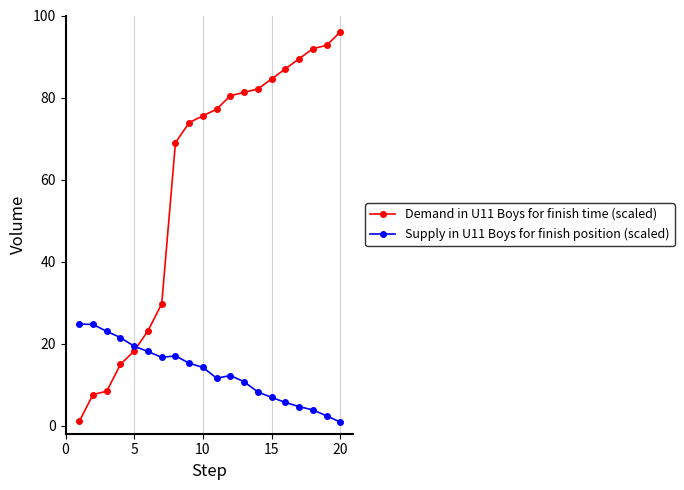

Rank the series by their maximum value, from lowest to highest.

Supply in U11 Boys for finish position (scaled), Demand in U11 Boys for finish time (scaled)